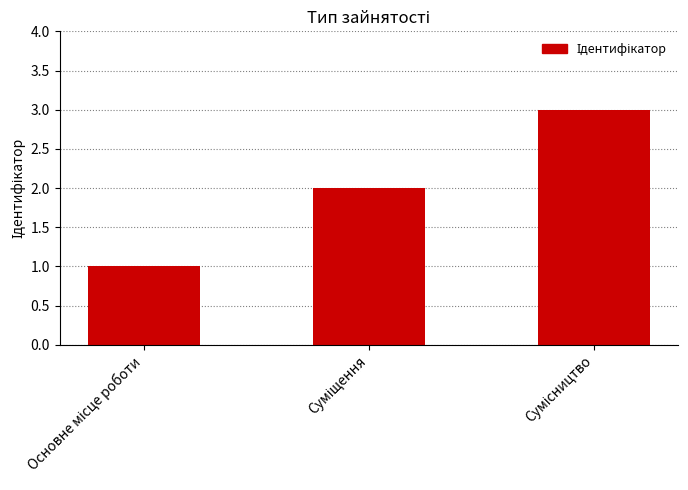

What is the smallest value displayed?

1